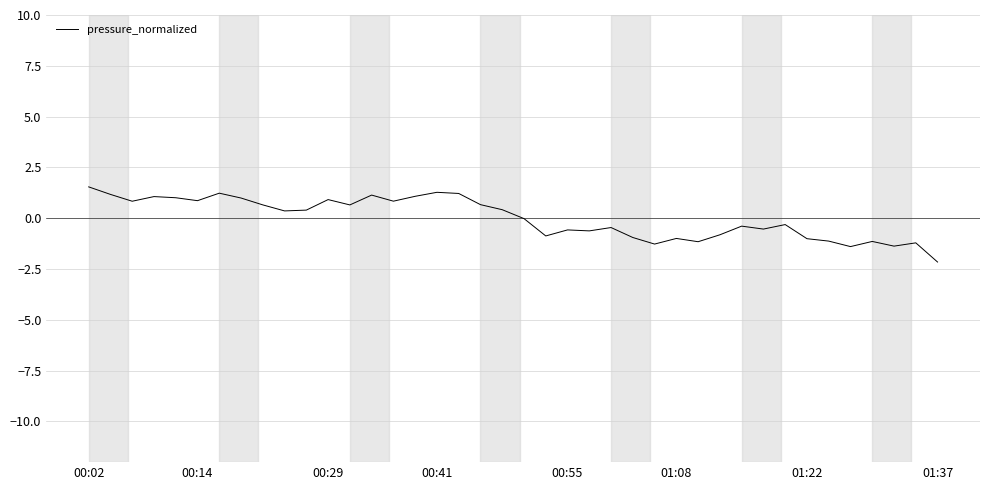

What is the smallest value displayed?

-2.2